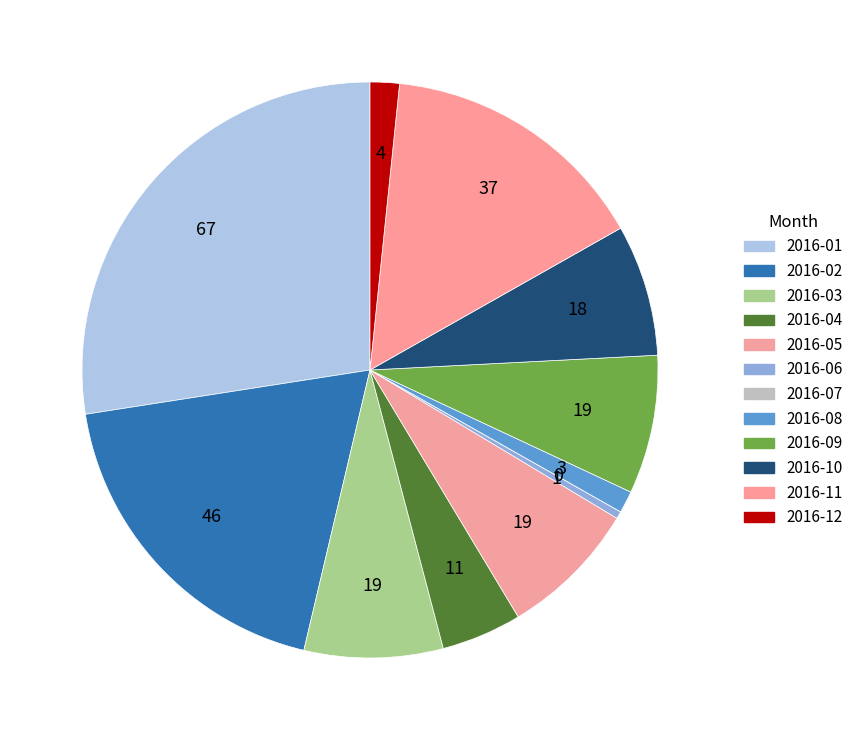

Approximately how many times larger is the value at 2016-08 compared to 2016-11?

0.1